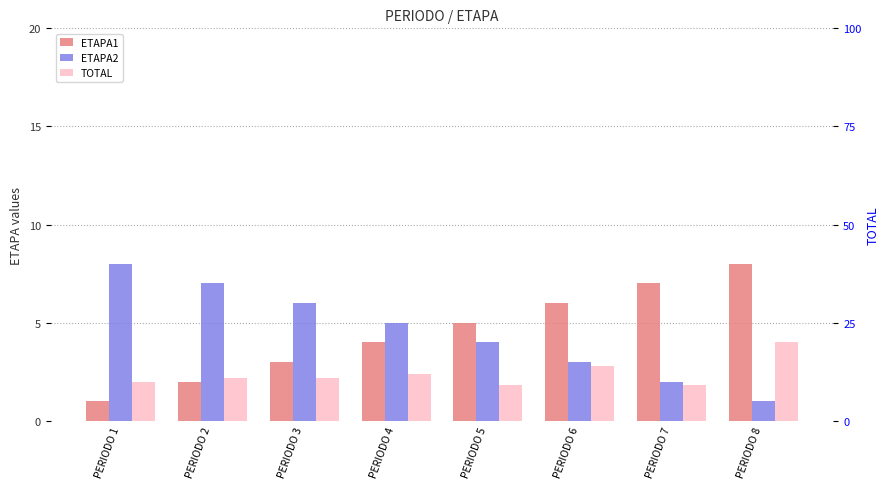

Reading left to right, list all the values displayed in this chart.

ETAPA1: PERIODO 1=1	PERIODO 2=2	PERIODO 3=3	PERIODO 4=4	PERIODO 5=5	PERIODO 6=6	PERIODO 7=7	PERIODO 8=8
ETAPA2: PERIODO 1=8	PERIODO 2=7	PERIODO 3=6	PERIODO 4=5	PERIODO 5=4	PERIODO 6=3	PERIODO 7=2	PERIODO 8=1
TOTAL: PERIODO 1=10	PERIODO 2=11	PERIODO 3=11	PERIODO 4=12	PERIODO 5=9	PERIODO 6=14	PERIODO 7=9	PERIODO 8=20